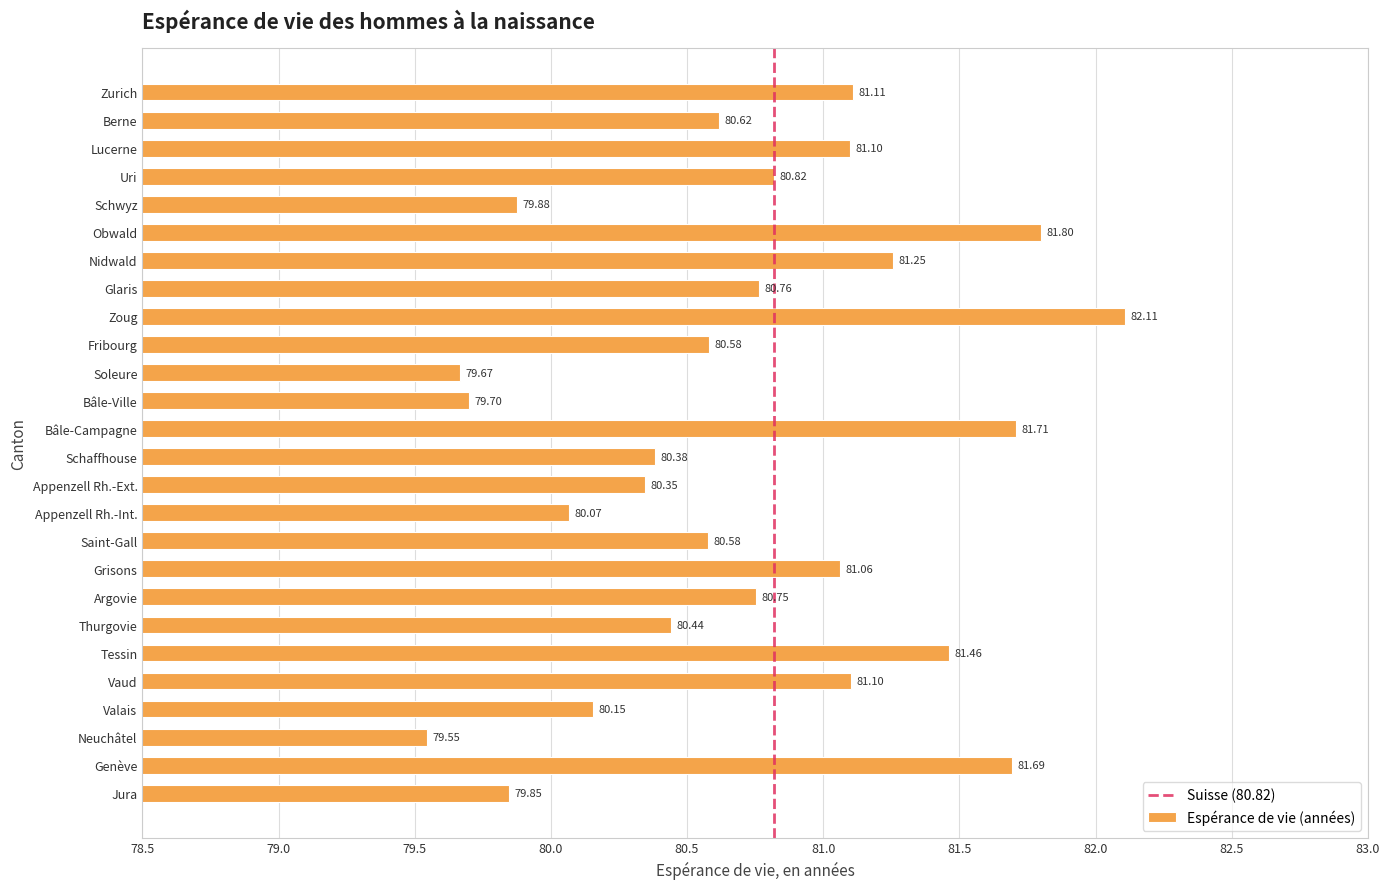

What is the sum of the values at Appenzell Rh.-Ext. and Glaris?

161.1